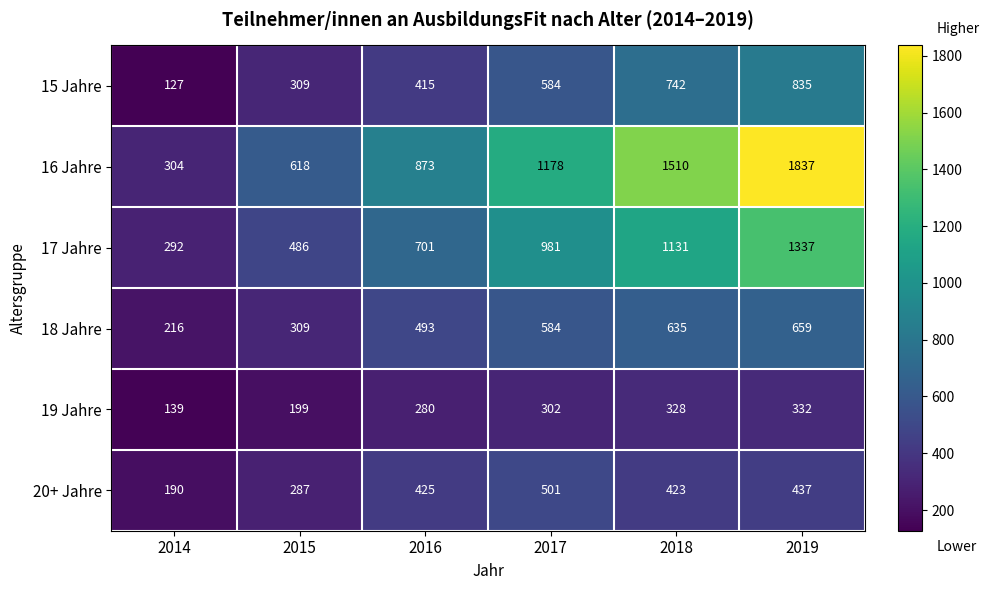

What is the sum of all 17 Jahre values?

4928